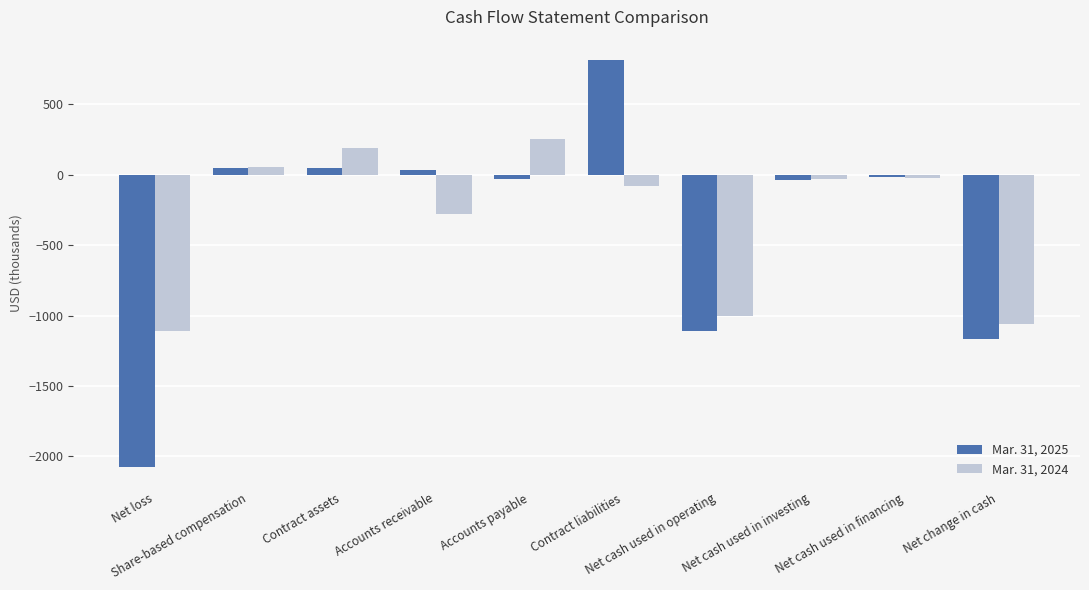

What is the smallest value displayed?

-2076